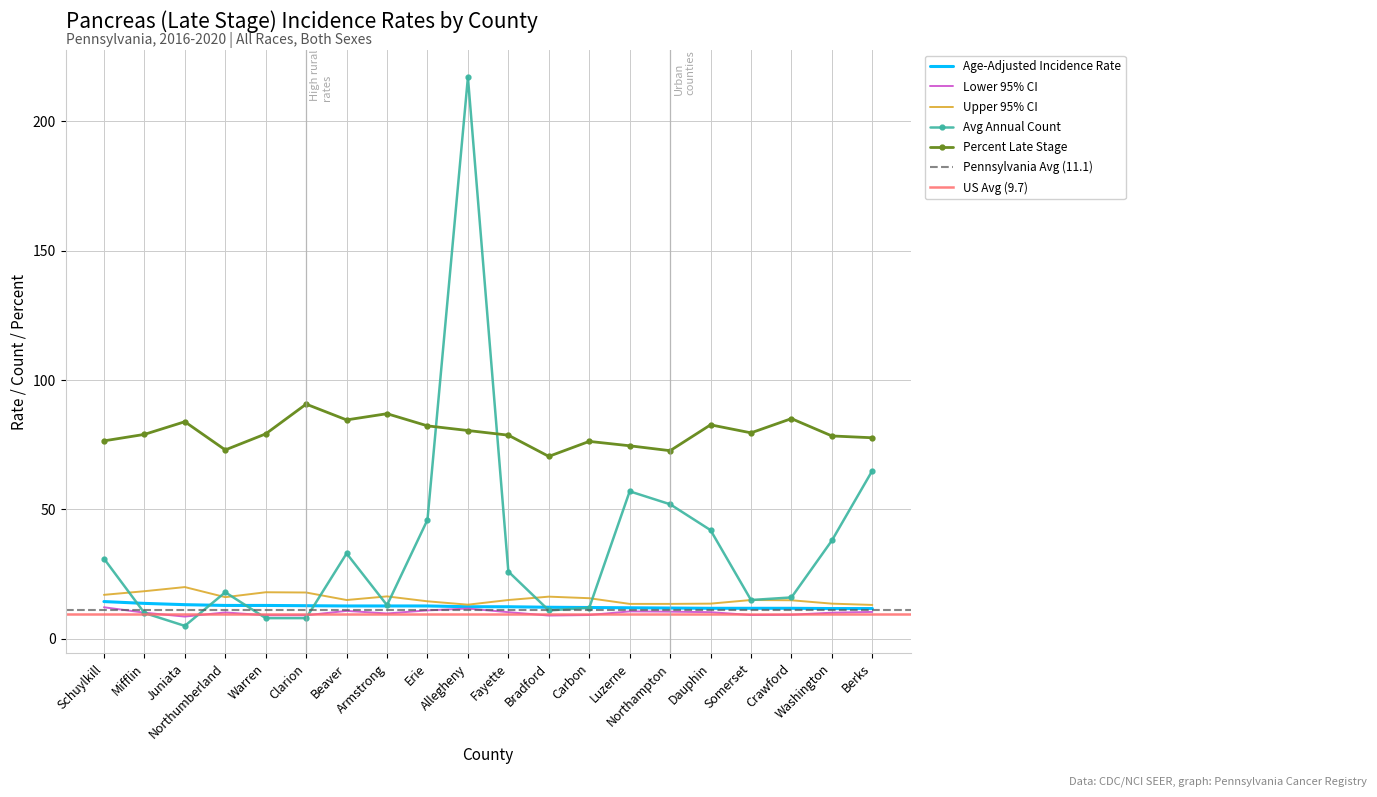

The Age-Adjusted Incidence Rate series shows 12.7 at Erie. True or false?

True